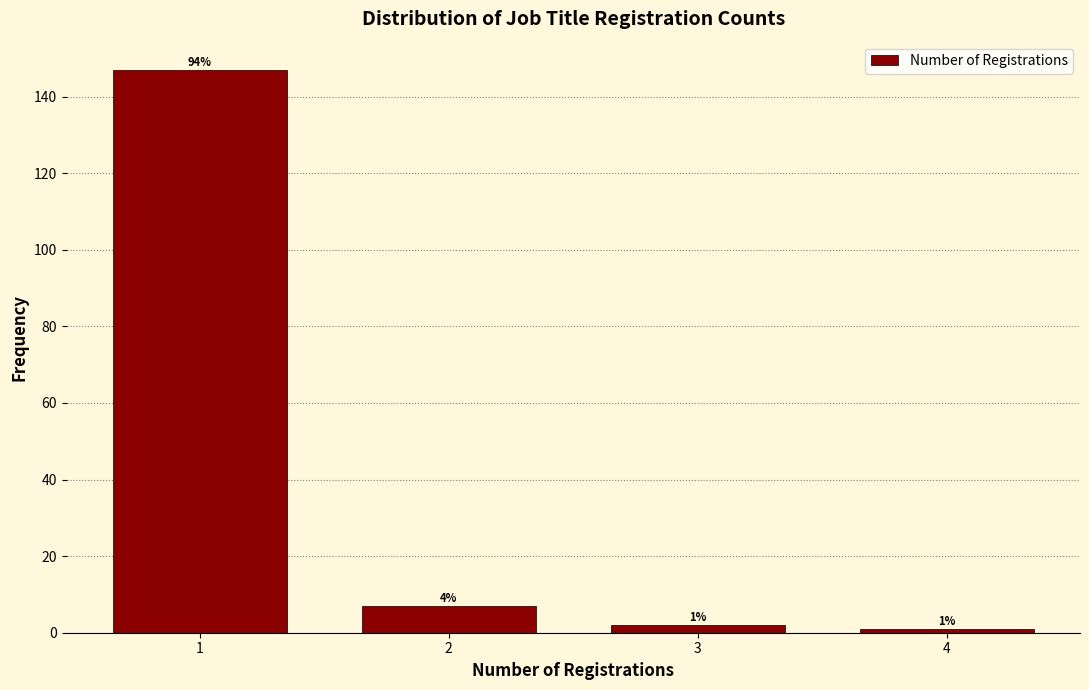

Over which range of the x-axis is the bar tallest?

0.5 to 1.5